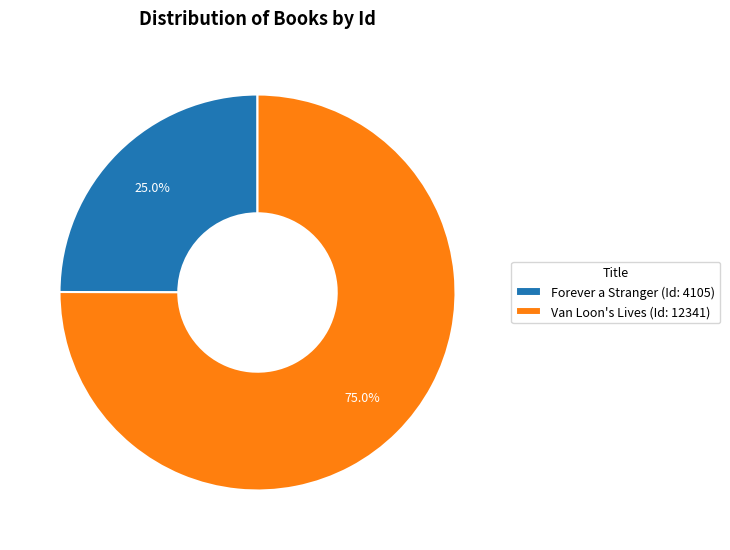

How many segments does this pie chart have?

2